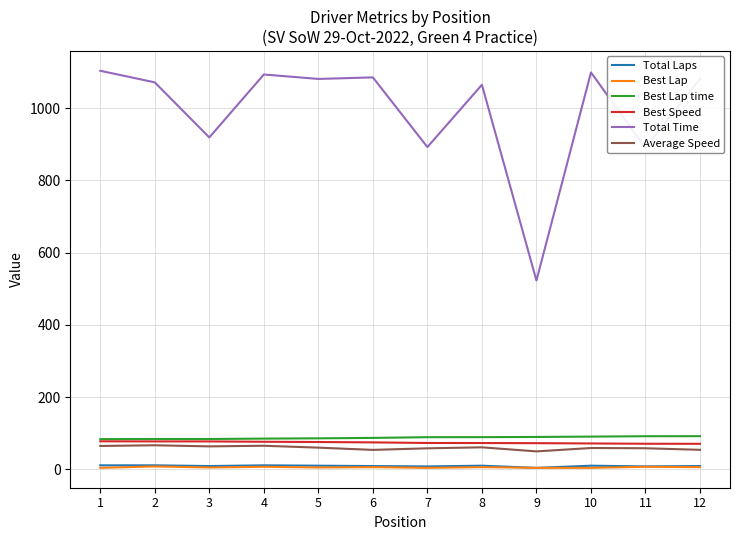

How many series are shown in this chart?

6